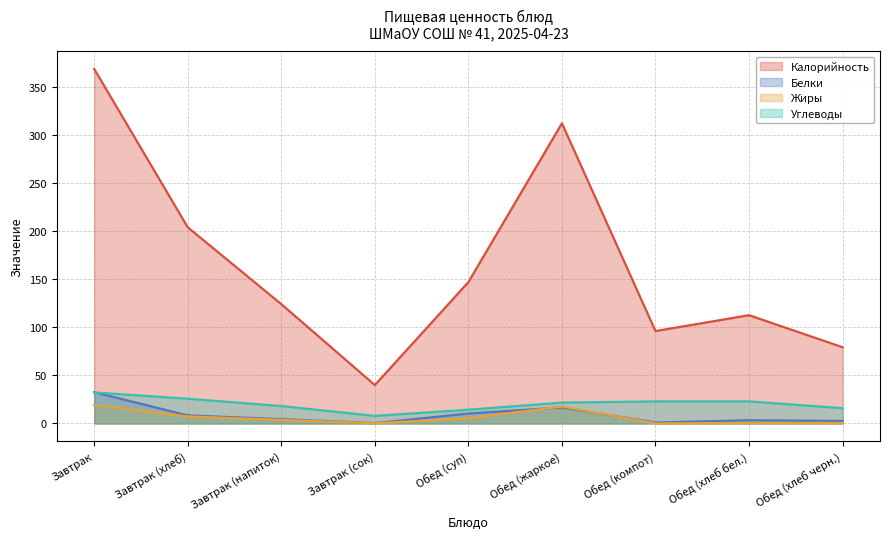

True or false: Калорийность and Белки intersect in this chart.

False